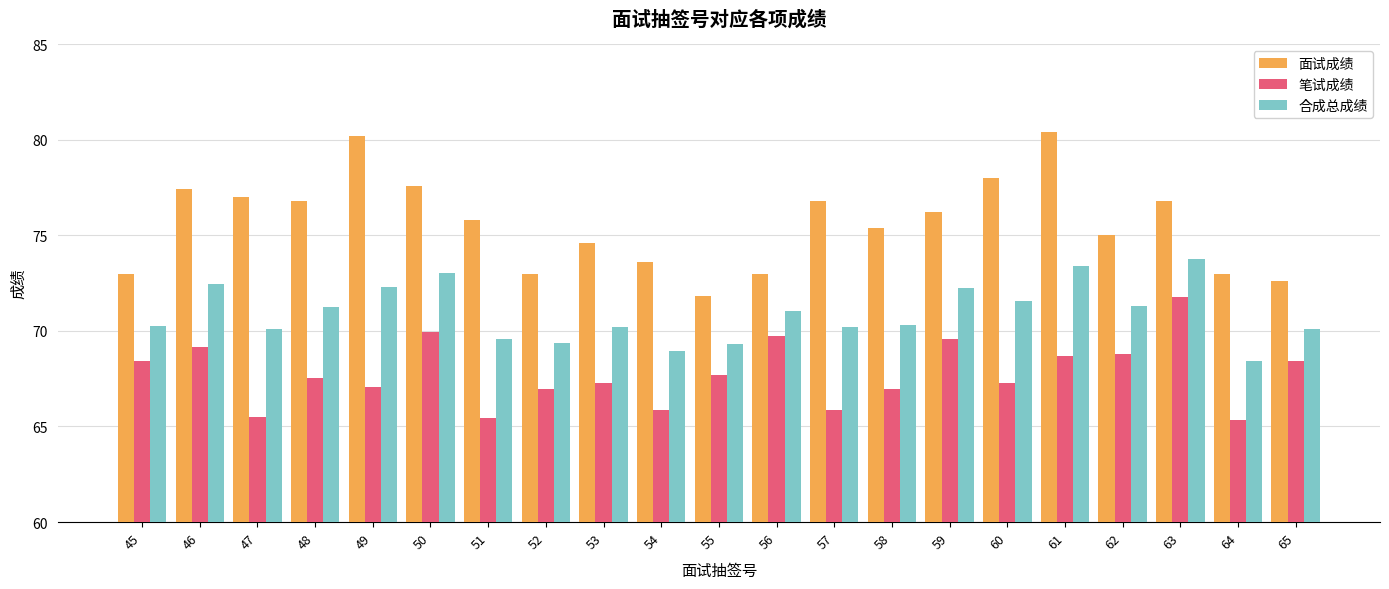

Rank the series by their maximum value, from lowest to highest.

笔试成绩, 合成总成绩, 面试成绩